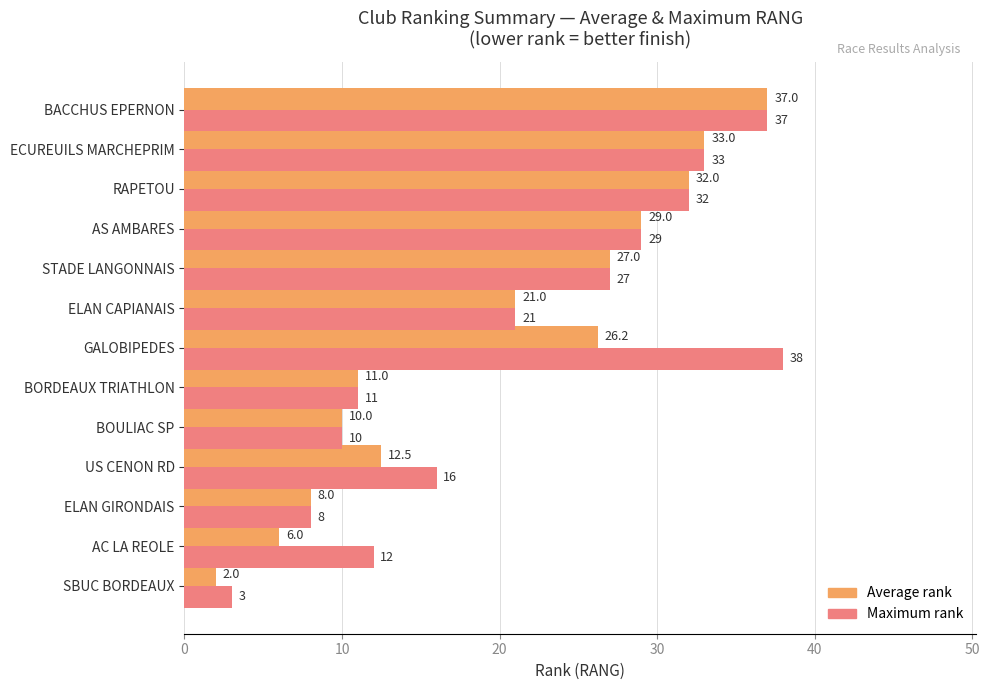

Where is Average rank nearest to the value 19?

ELAN CAPIANAIS